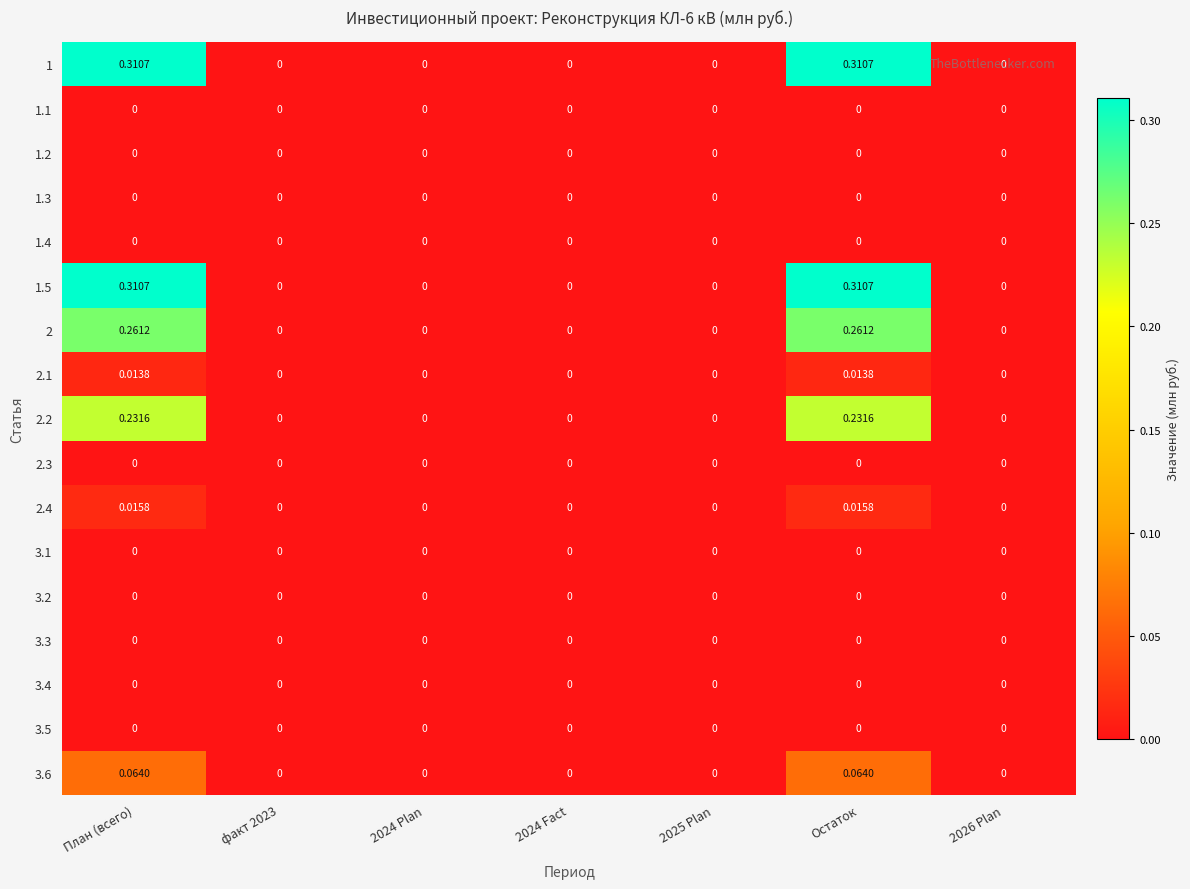

How many series are shown in this chart?

17